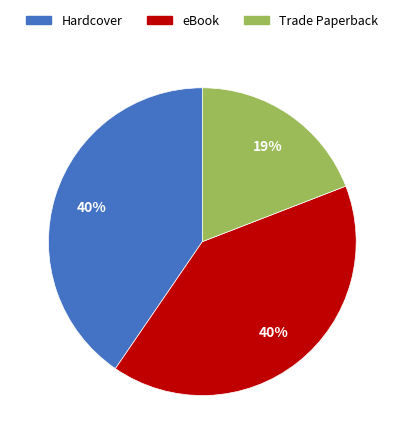

To the nearest percent, what is the average slice percentage?

33%